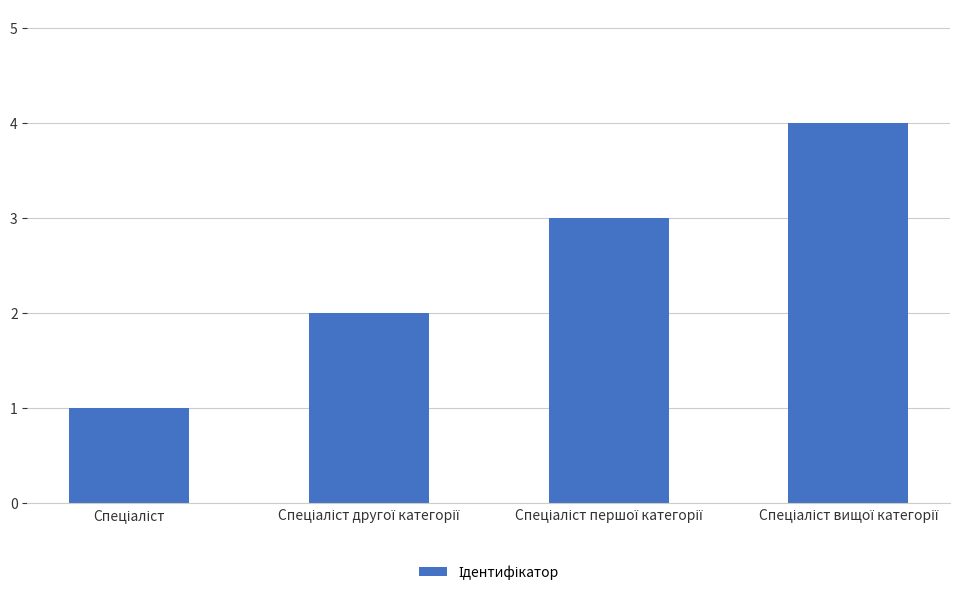

What is the maximum value shown in the chart?

4